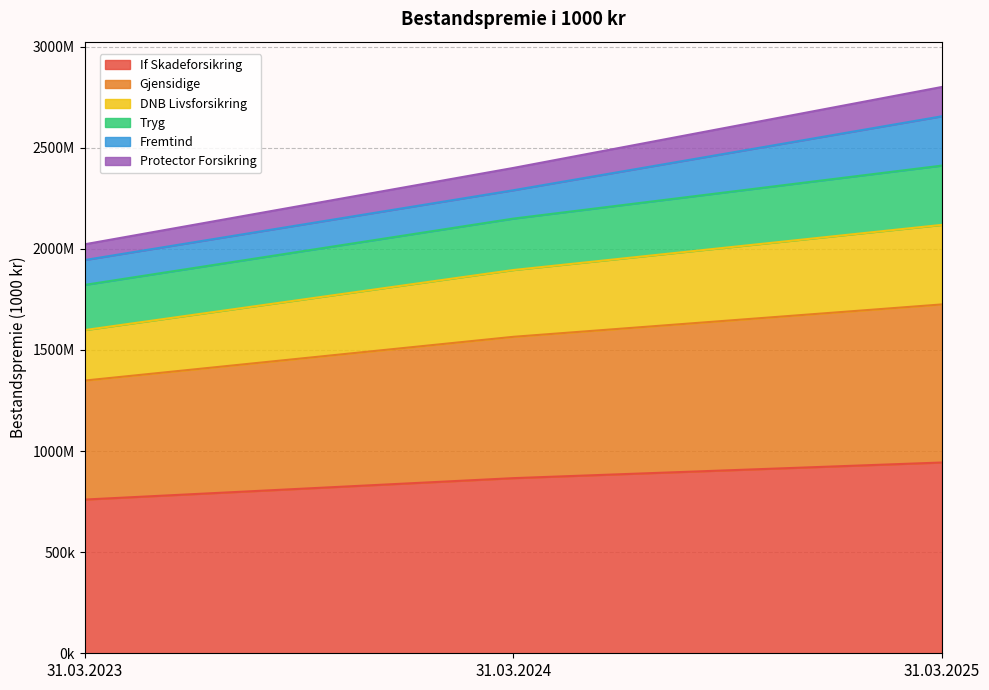

What are all the series names shown in the legend?

If Skadeforsikring, Gjensidige, DNB Livsforsikring, Tryg, Fremtind, Protector Forsikring